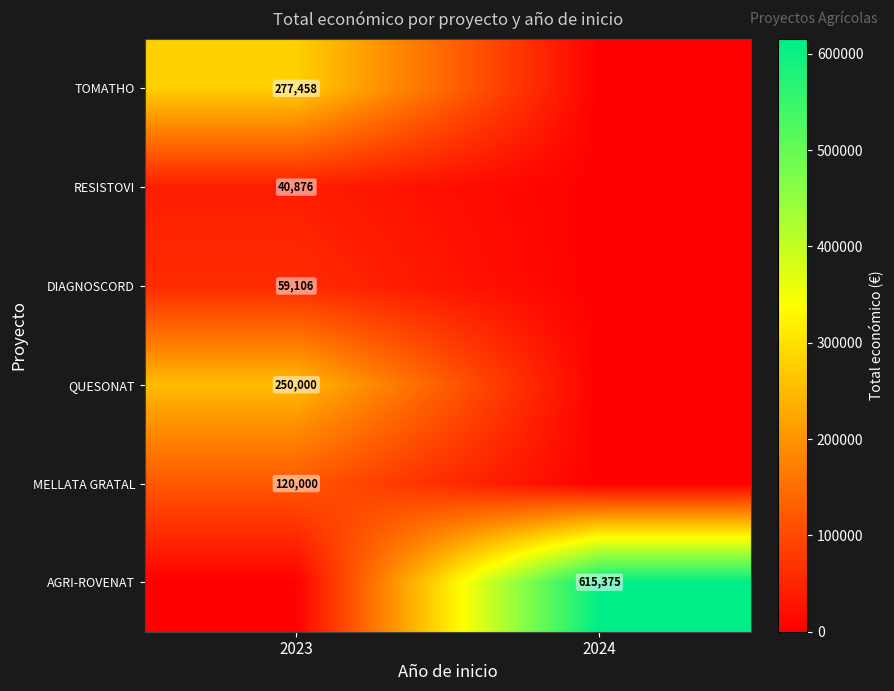

How many series are shown in this chart?

6